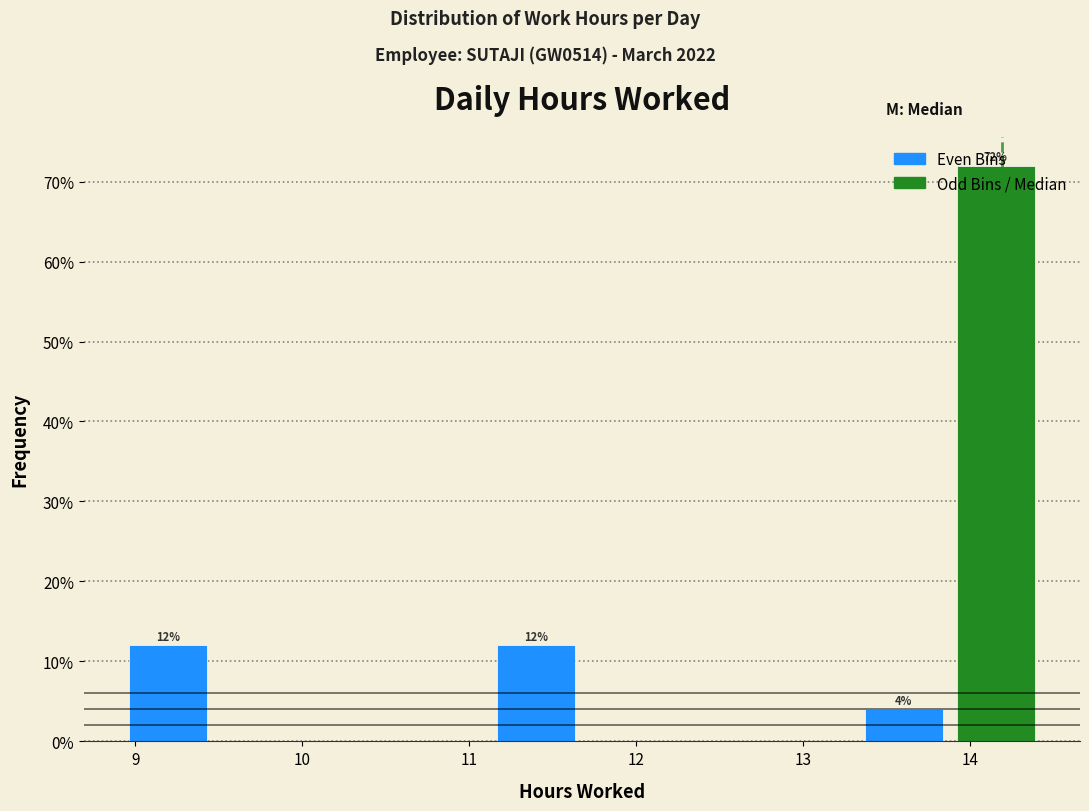

Which range on the x-axis has the tallest bar?

13.9 to 14.4